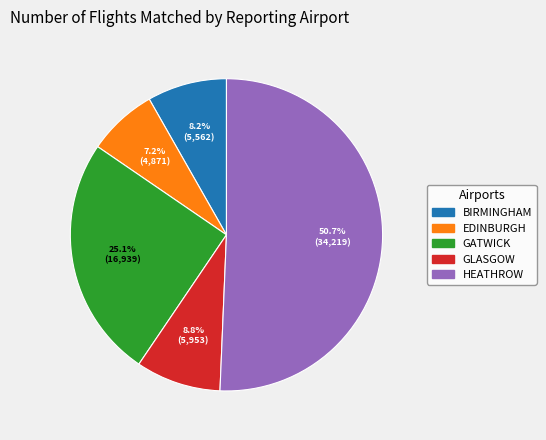

Rank the categories by value from lowest to highest.

EDINBURGH, BIRMINGHAM, GLASGOW, GATWICK, HEATHROW